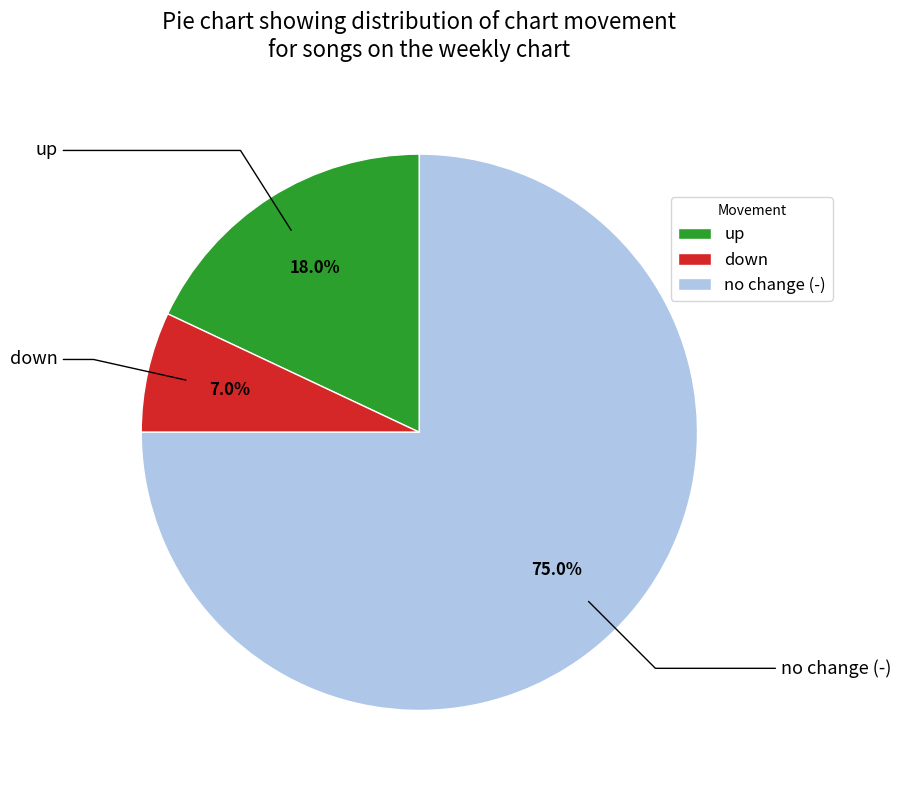

Rank the categories by value from highest to lowest.

no change (-), up, down